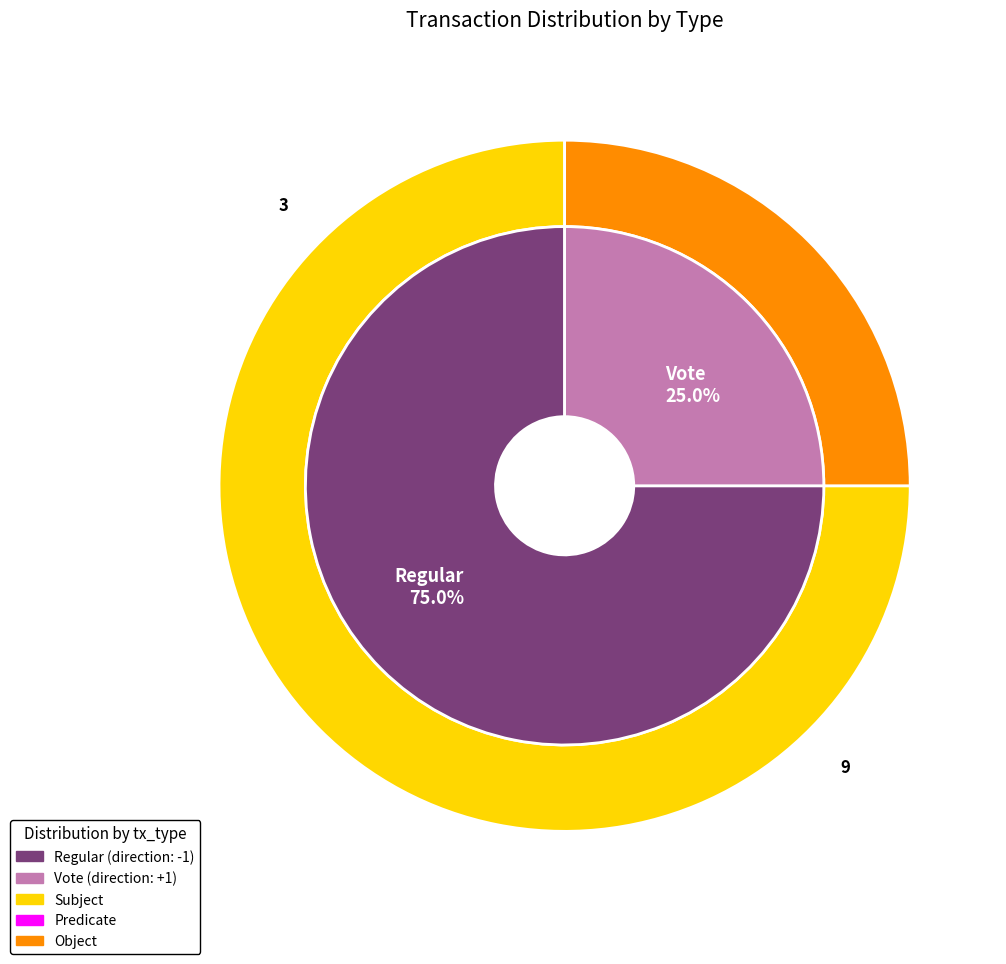

Which slice is the smallest?

Vote